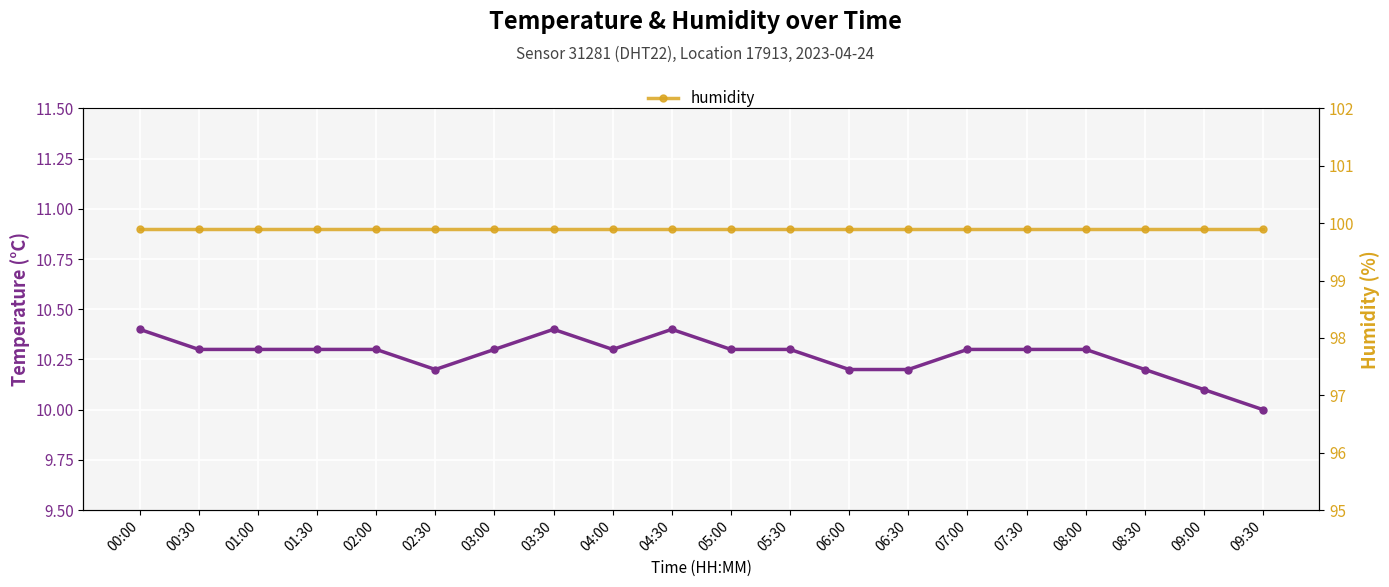

True or false: temperature and humidity intersect in this chart.

False